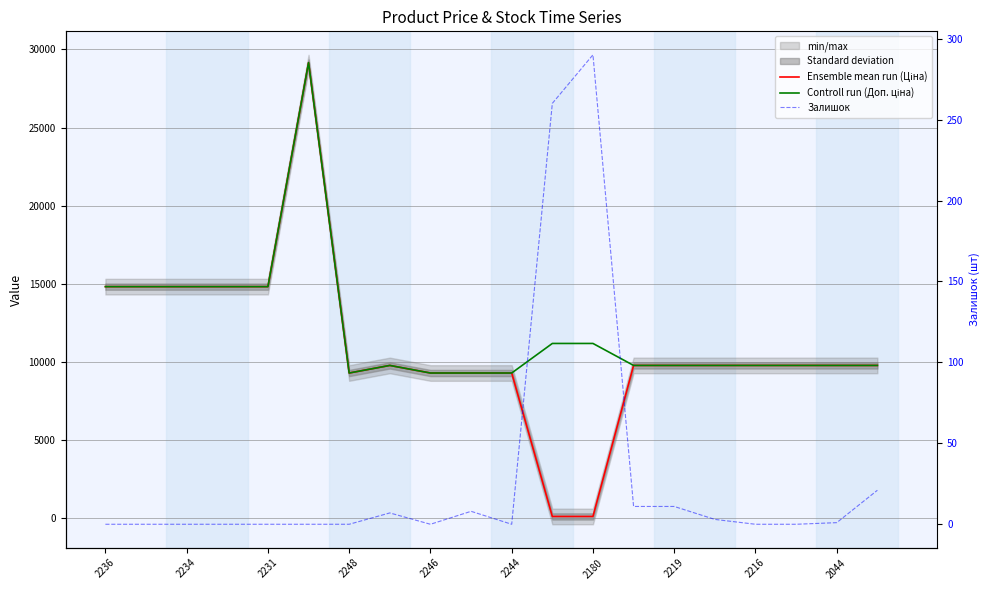

Count the number of data series in this chart.

3